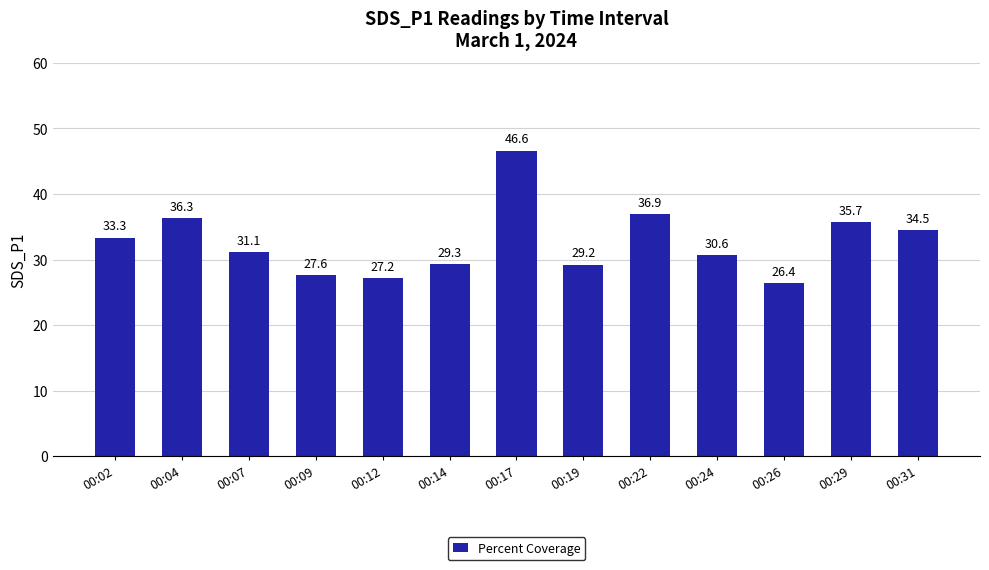

List the labels in order of value, smallest first.

00:26, 00:12, 00:09, 00:19, 00:14, 00:24, 00:07, 00:02, 00:31, 00:29, 00:04, 00:22, 00:17